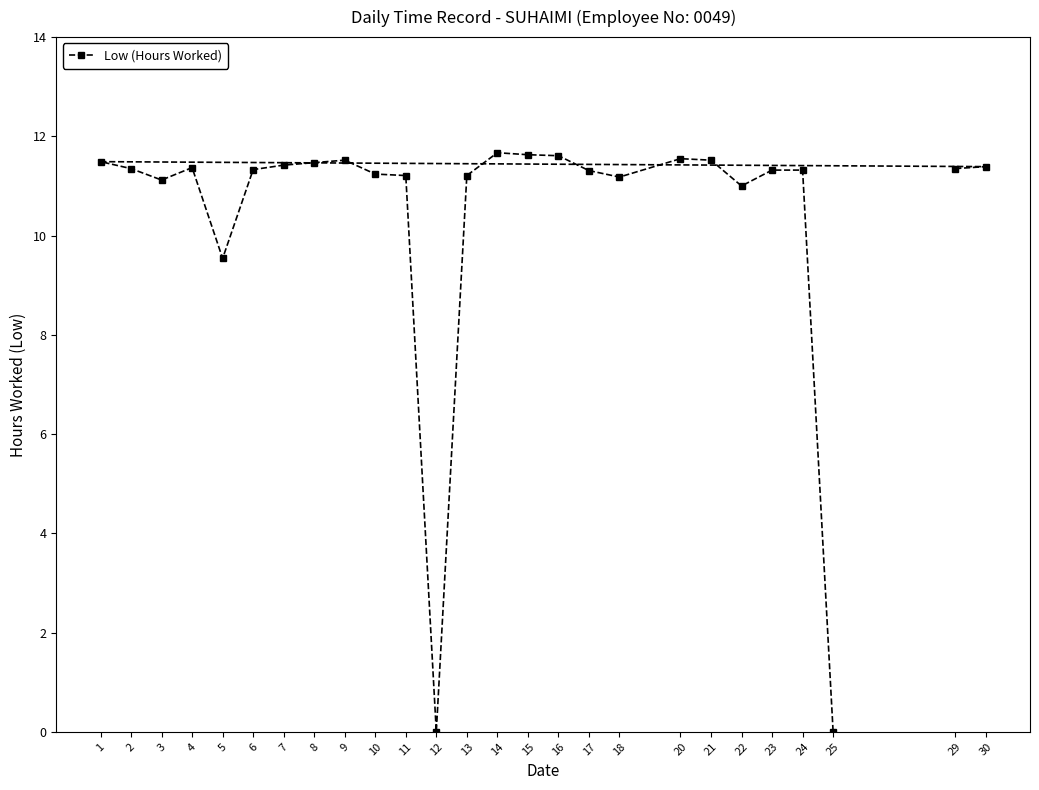

Count the number of data series in this chart.

1